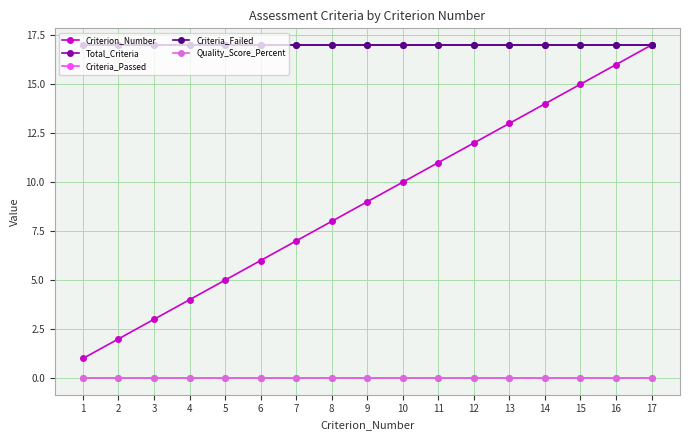

Is this an area chart (filled region under the line)?

No